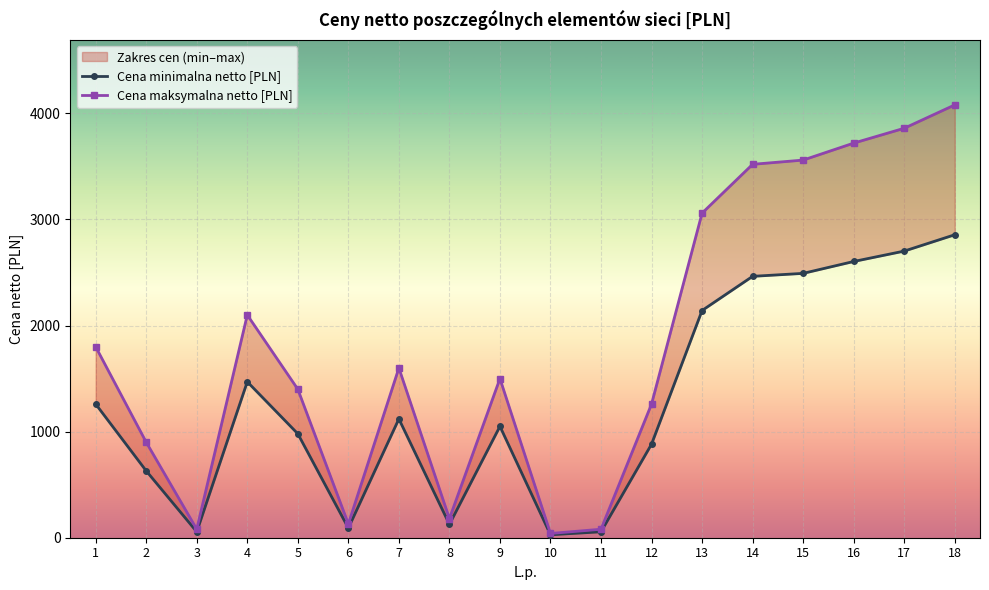

Is the value of Cena maksymalna netto [PLN] at 17 greater than the value of Cena minimalna netto [PLN] at 1?

Yes